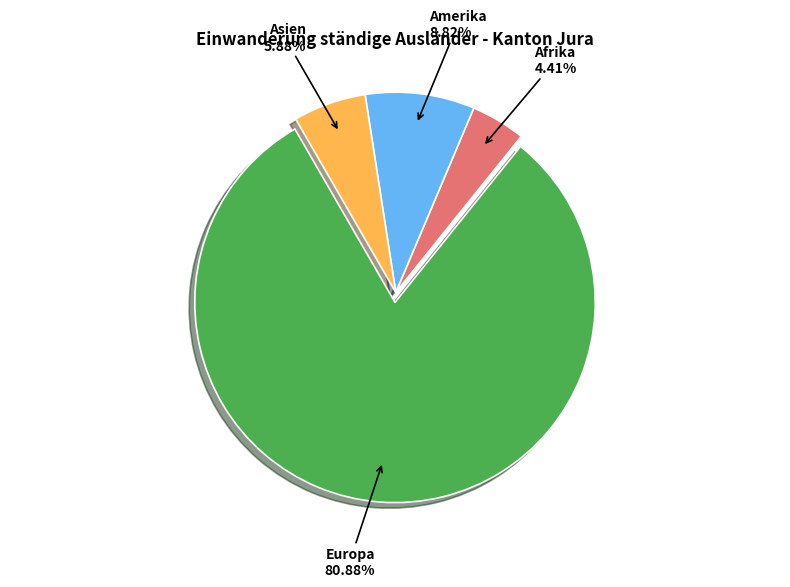

Which slice is the smallest?

Afrika